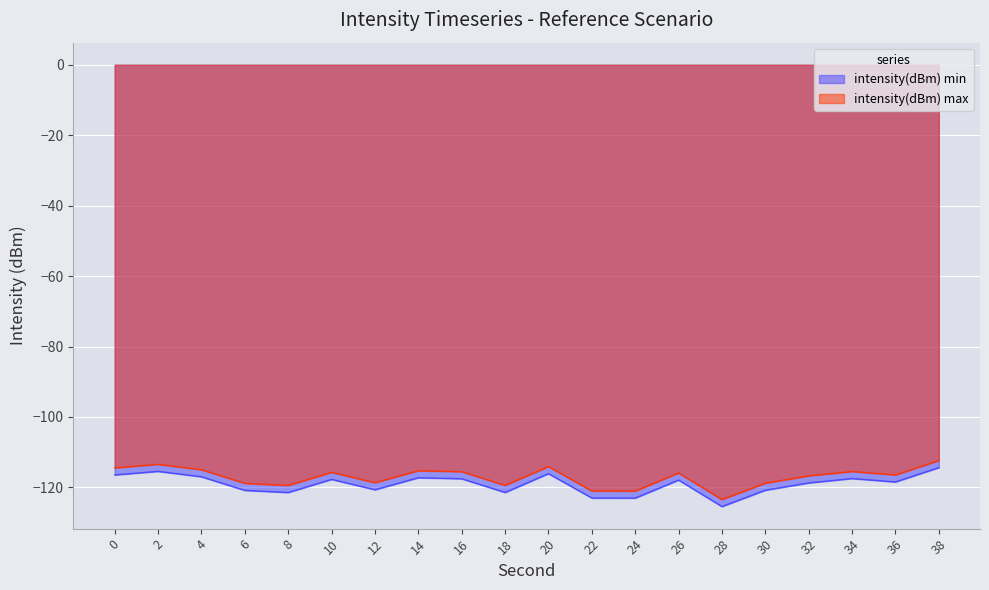

Which series has the largest range (max minus min)?

intensity(dBm) min